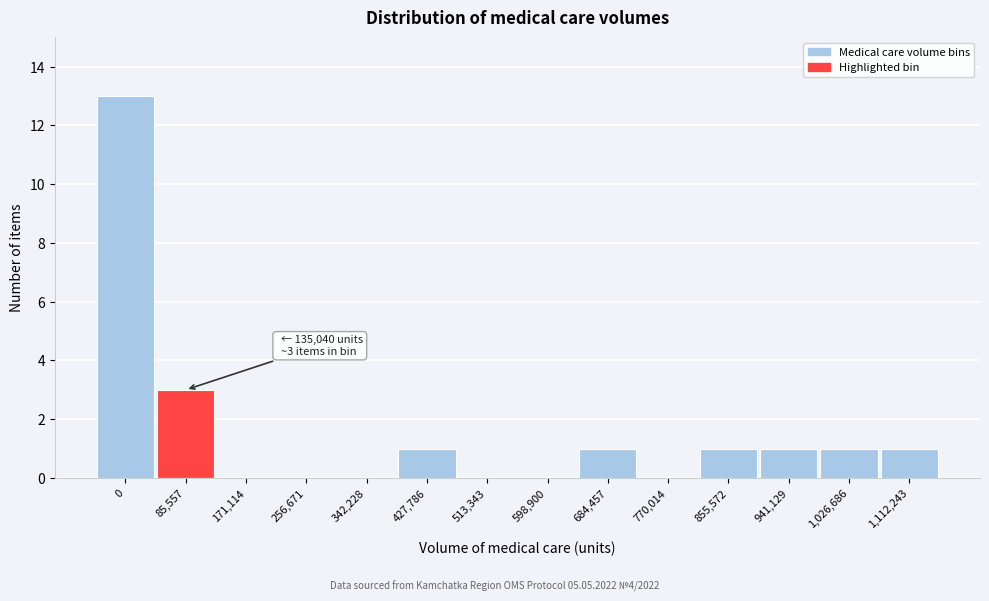

Reading left to right, what are all the values shown in this chart?

0=13	85,557=3	171,114=0	256,671=0	342,228=0	427,786=1	513,343=0	598,900=0	684,457=1	770,014=0	855,572=1	941,129=1	1,026,686=1	1,112,243=1